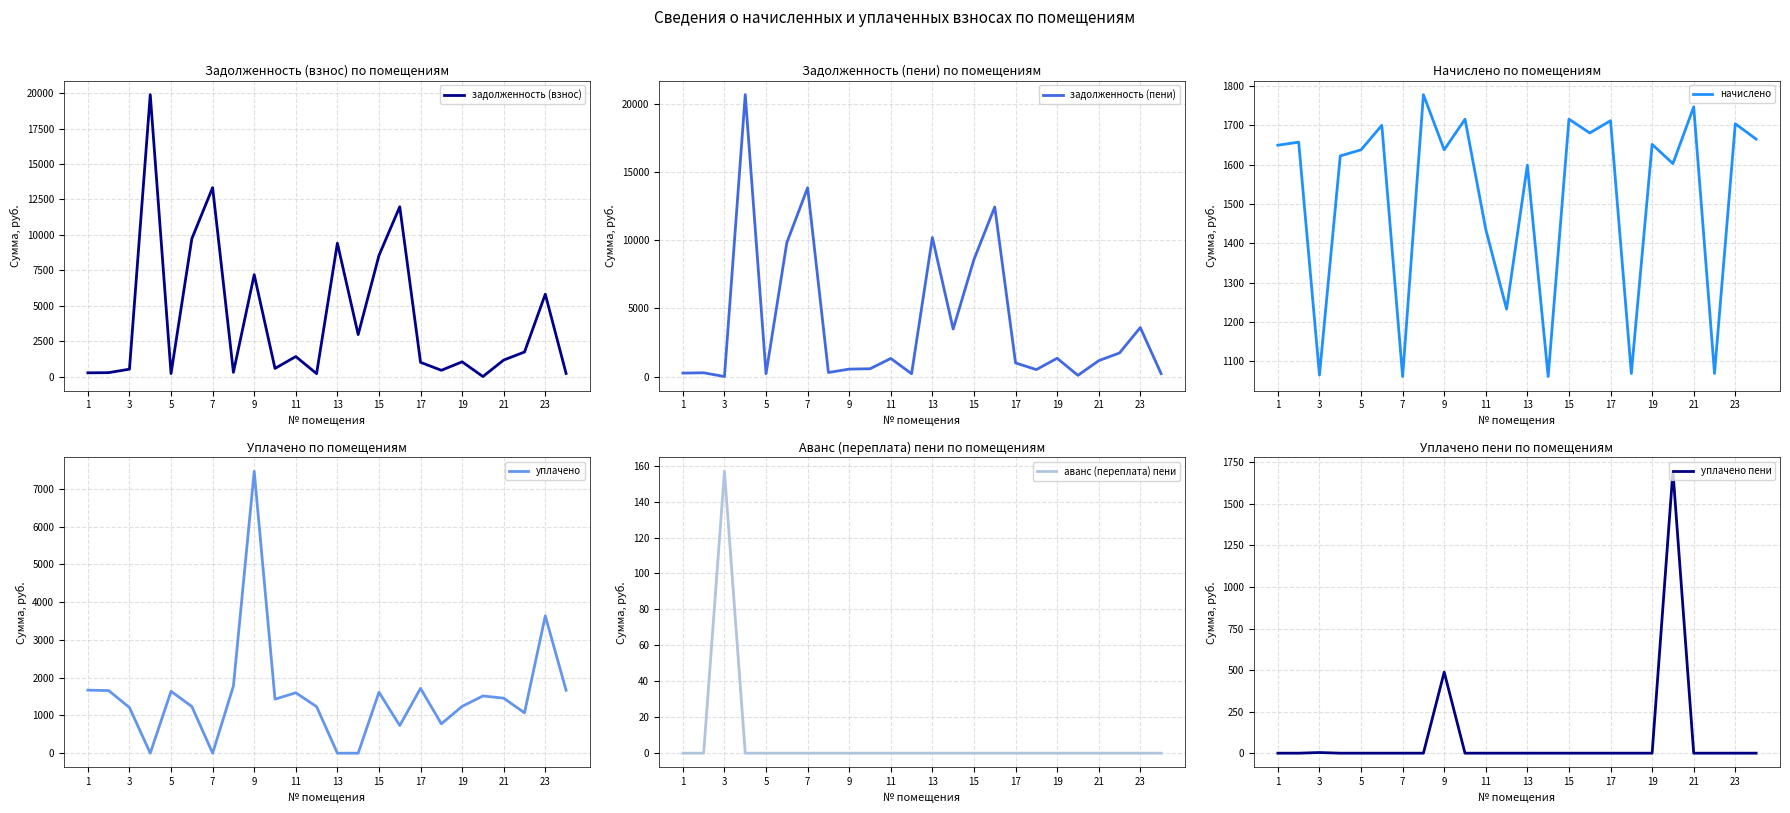

What is the maximum value for задолженность (взнос)?

19899.7